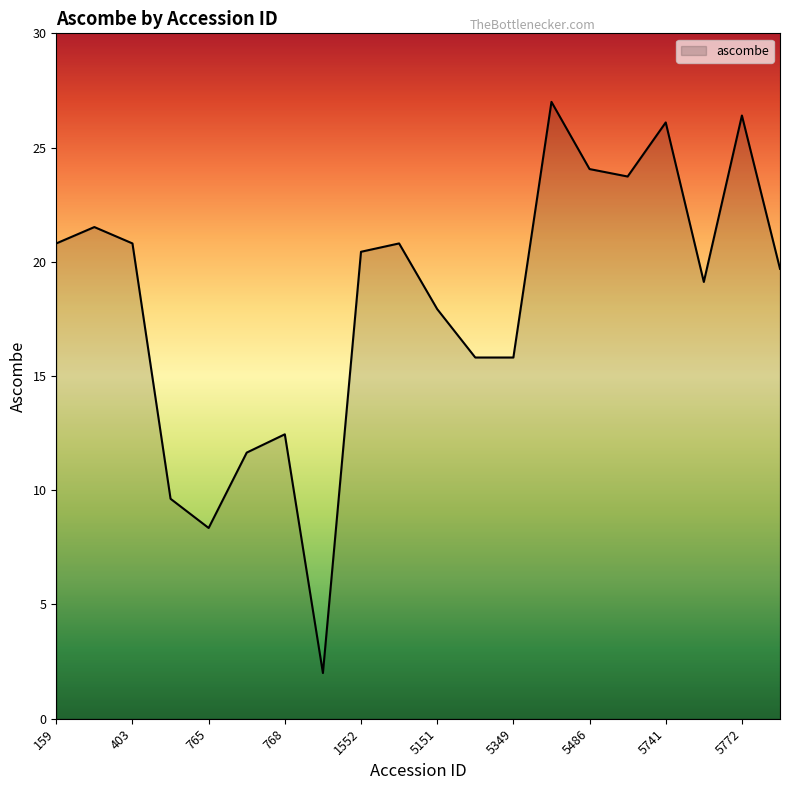

What is the smallest value displayed?

2.0